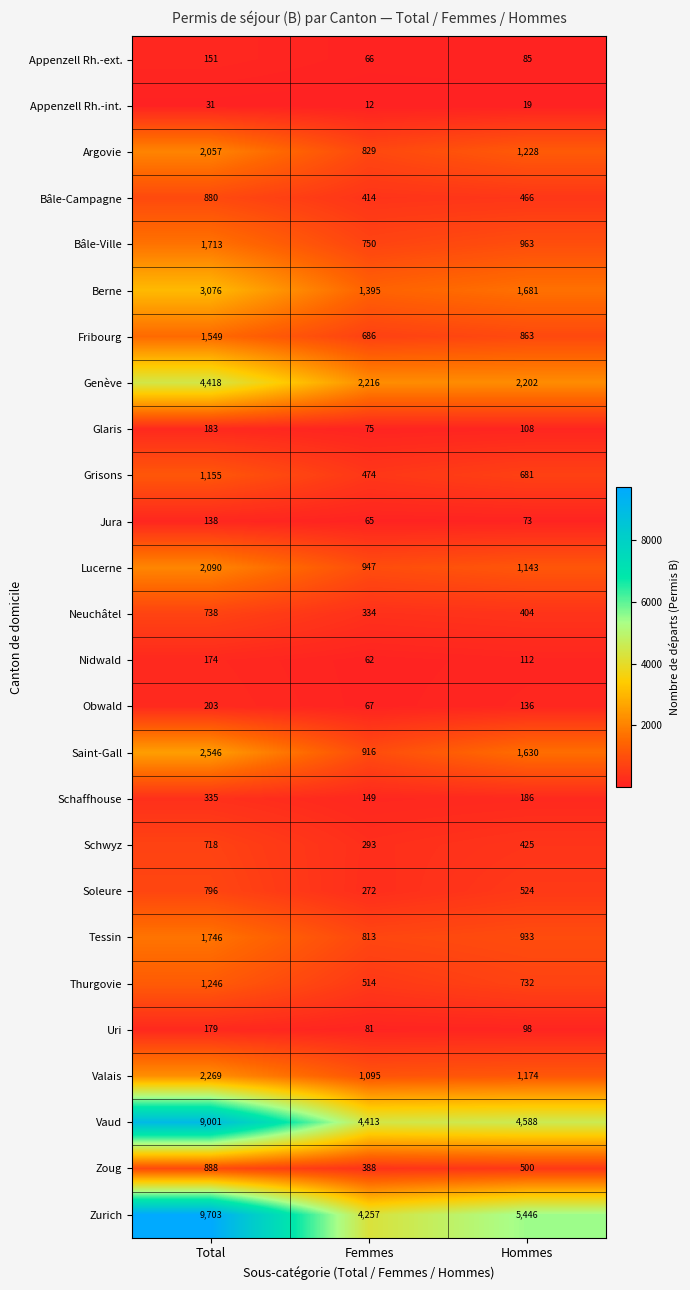

Which series has the largest range (max minus min)?

Zurich